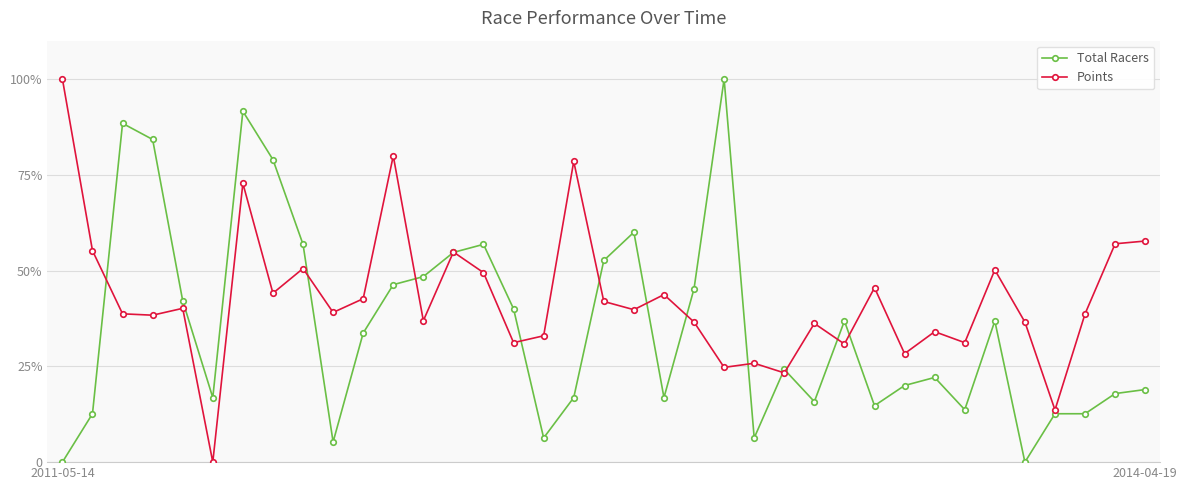

Which series has the widest spread of values?

Total Racers